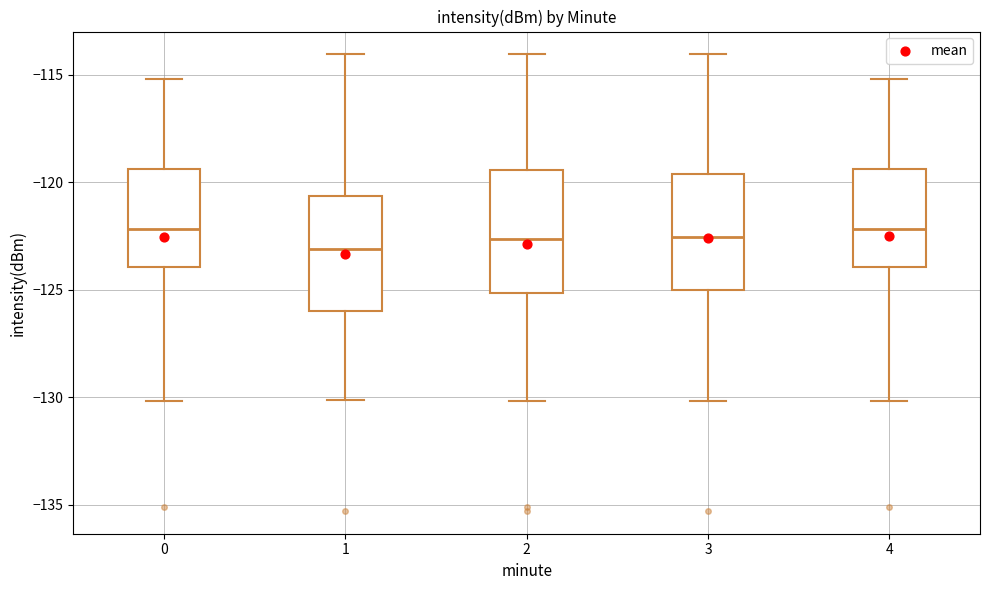

Reading left to right, transcribe this box plot: for each box, give where its median line is, the range the box spans, and where its two whiskers end, as read against the y-axis. The values are not printed on the chart, so give them approximately, as read against the axis.

0: median -122.0, box -124.0 to -119.5, whiskers -130.0 to -115.0
1: median -123.0, box -126.0 to -120.5, whiskers -130.0 to -114.0
2: median -122.5, box -125.0 to -119.5, whiskers -130.0 to -114.0
3: median -122.5, box -125.0 to -119.5, whiskers -130.0 to -114.0
4: median -122.0, box -124.0 to -119.5, whiskers -130.0 to -115.0